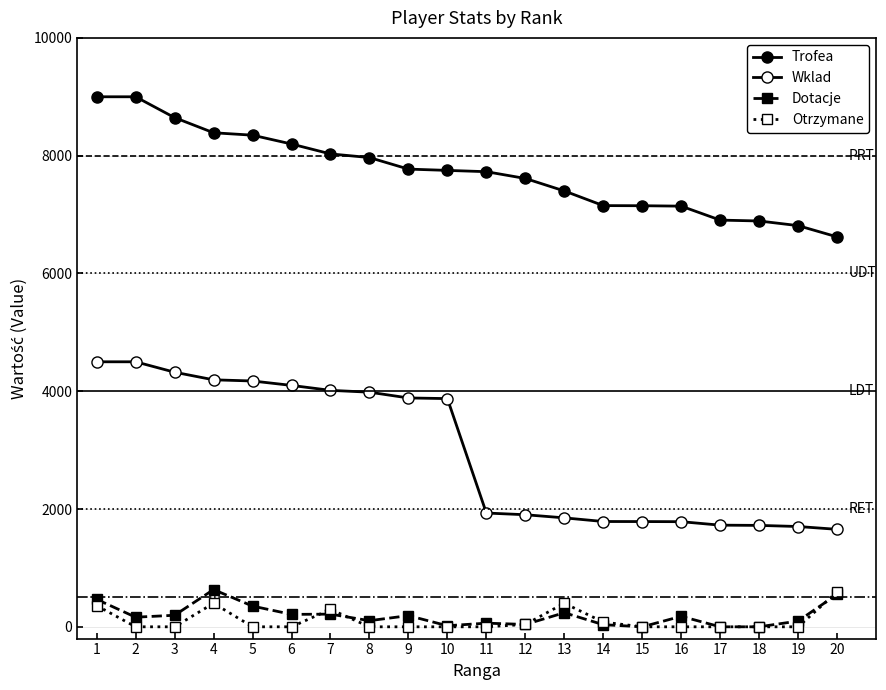

How many data points in Wklad are less than 3875?

10